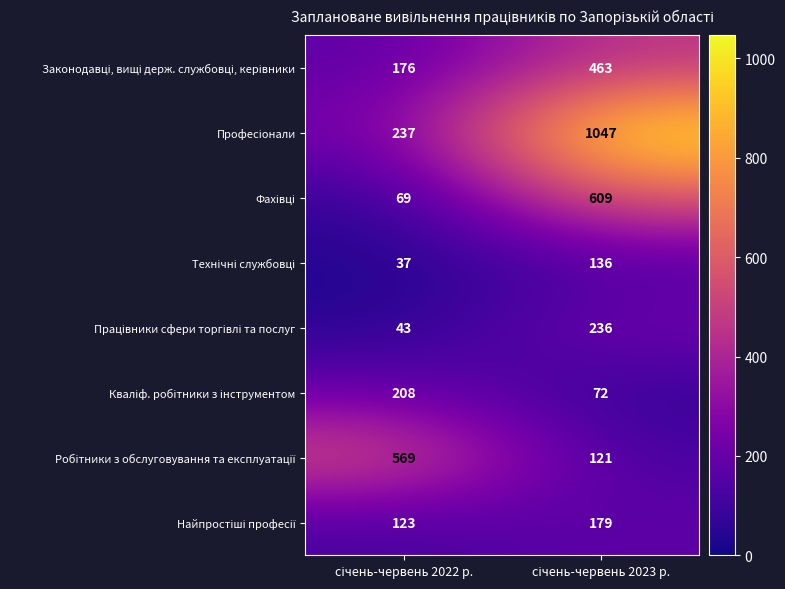

How many categories are shown in the chart?

2